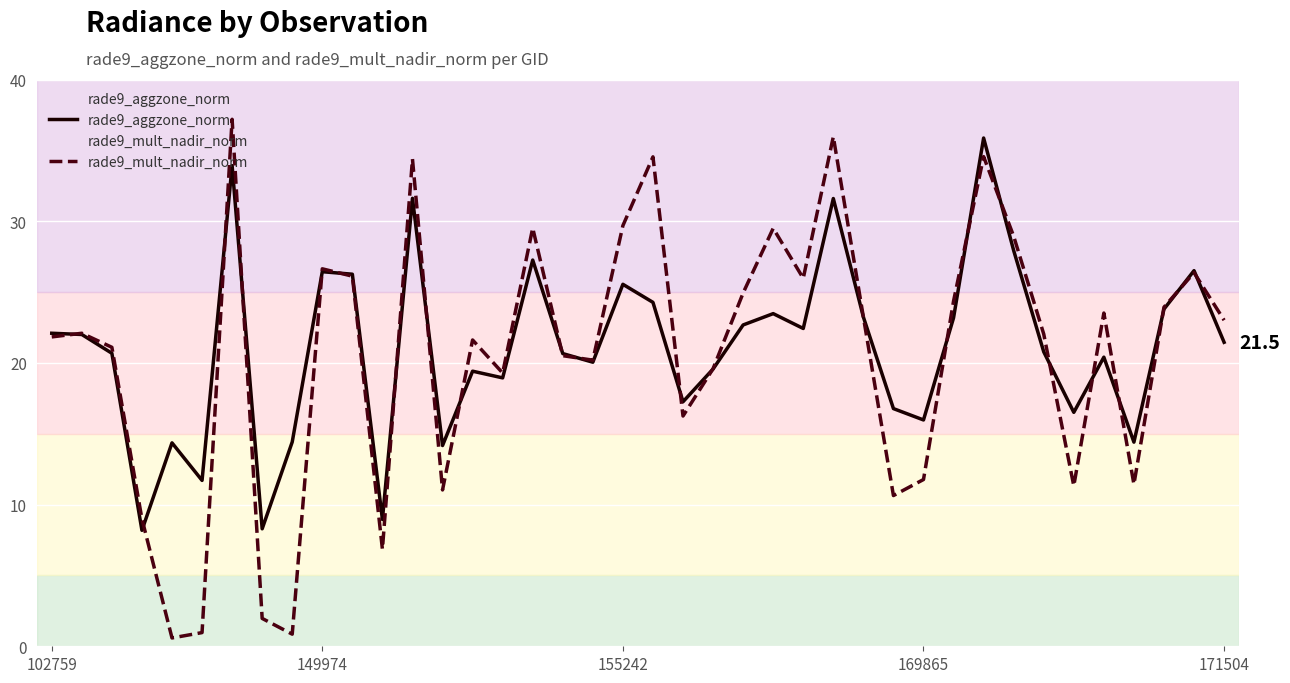

What is the difference between the highest and lowest values at 30?

1.2